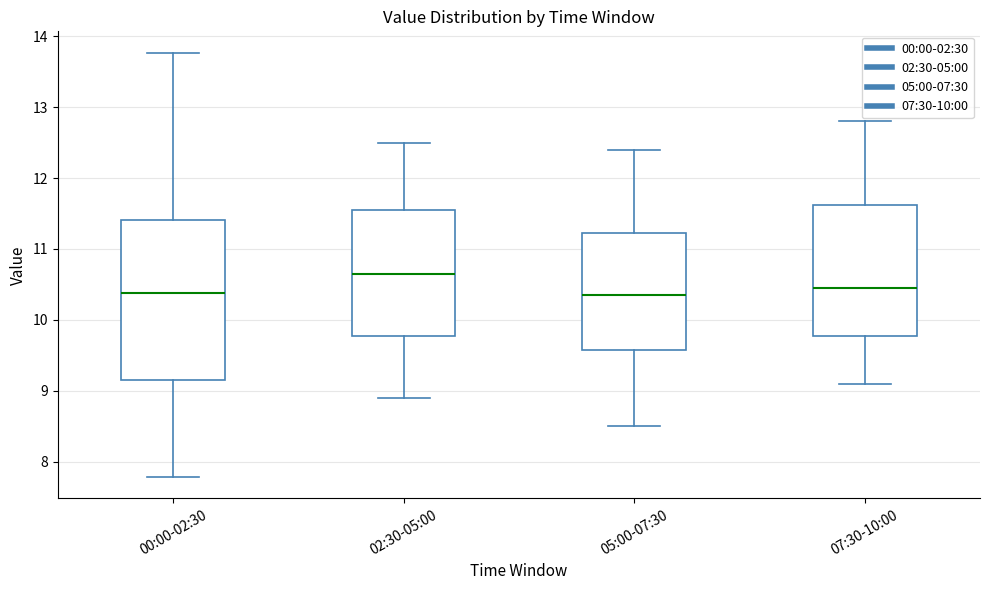

Where is the upper edge of the box for 00:00-02:30 on the y-axis? The values are not printed on the chart, so give them approximately, as read against the axis.

11.4